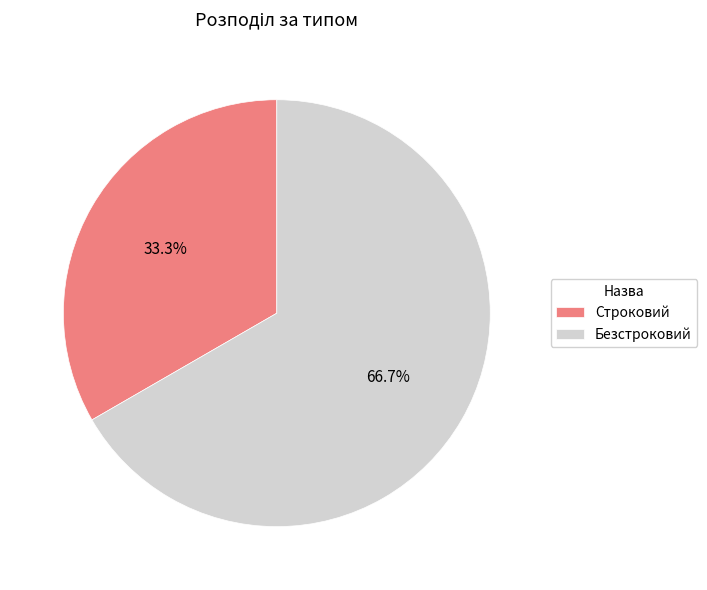

Which slice is the smallest?

Строковий